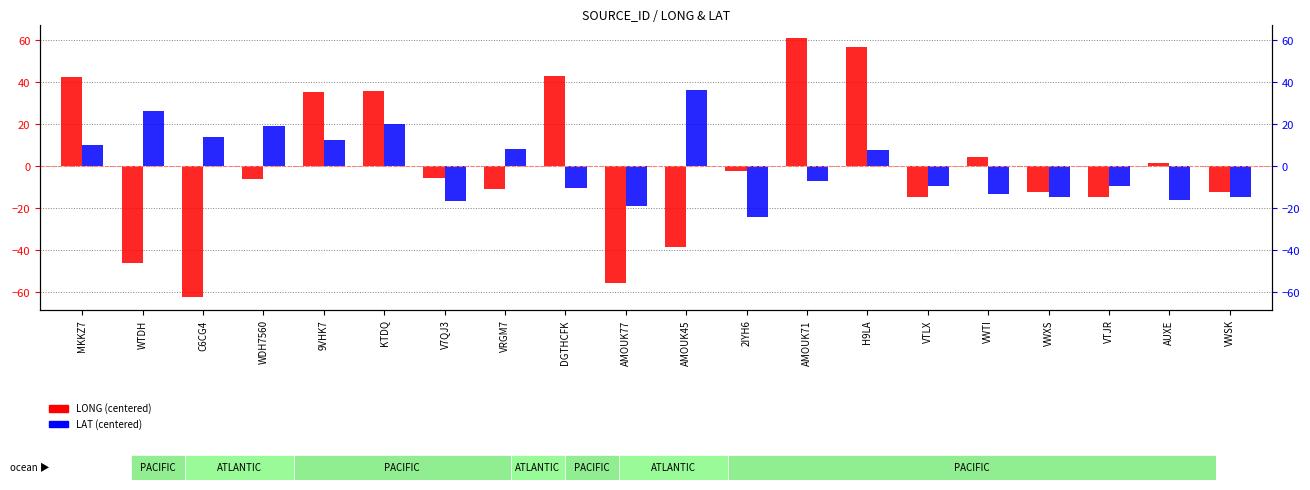

At which label is LAT (centered) closest to 6?

H9LA